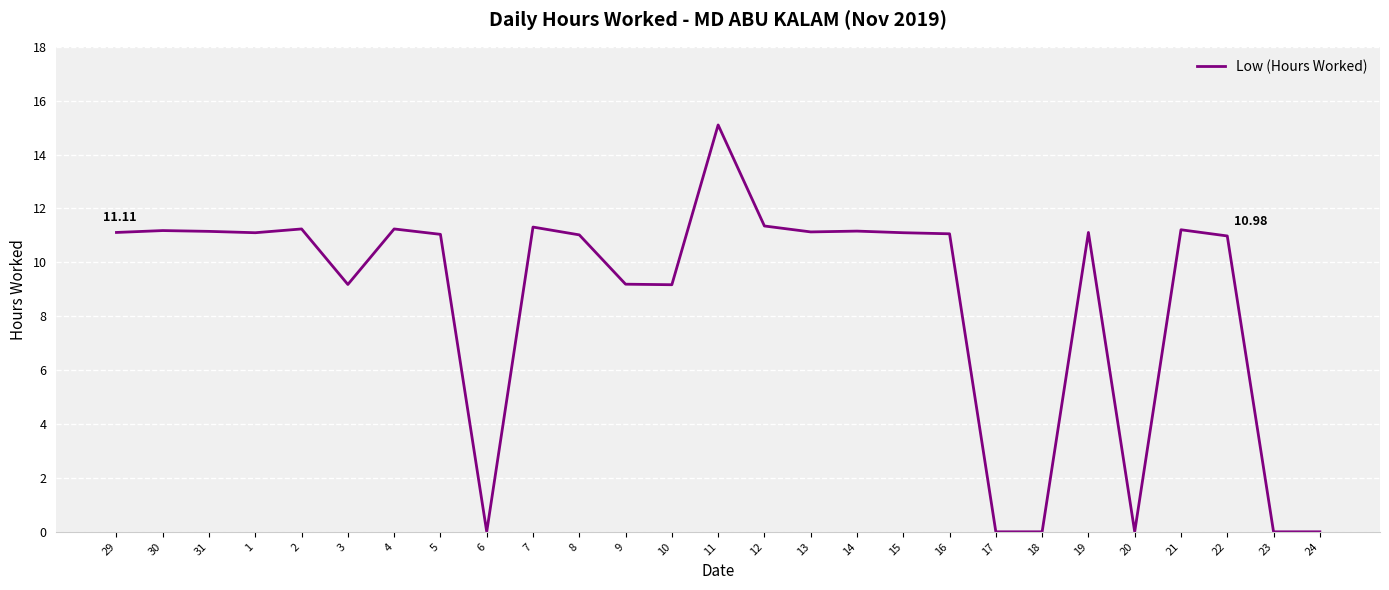

What is the difference between the values at 6 and 16?

11.1